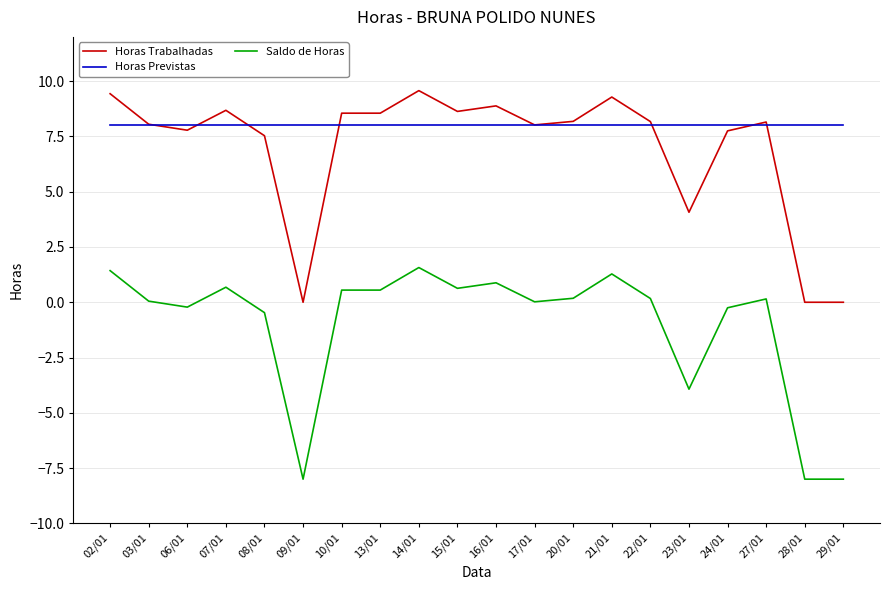

The Horas Trabalhadas series shows 0.0 at 29/01. True or false?

True